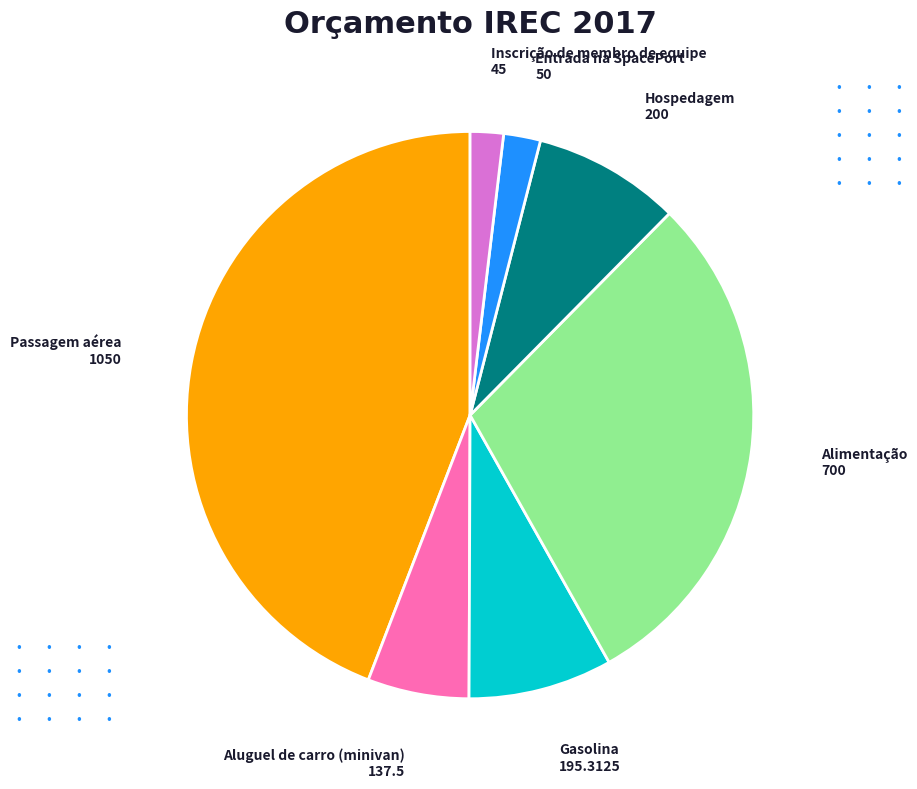

Is there any slice that represents more than half of the pie?

No